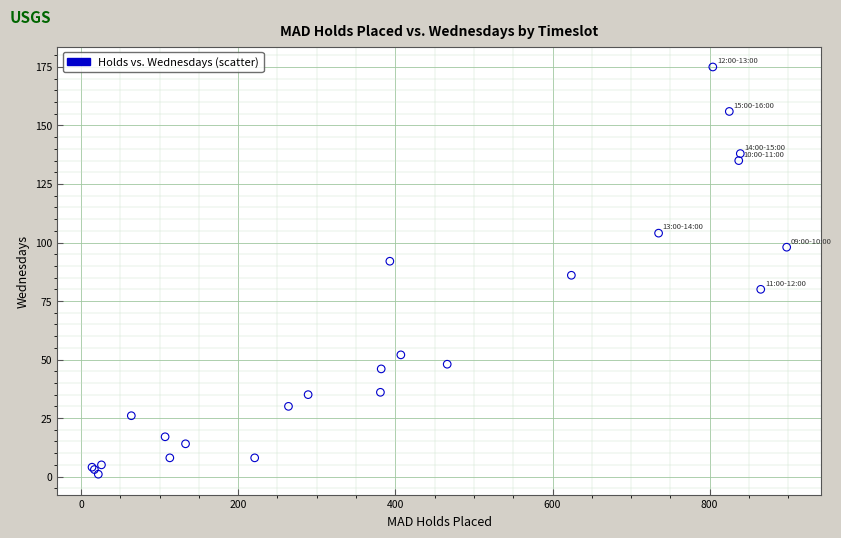

What Y value in the scatter plot is closest to 88?

86